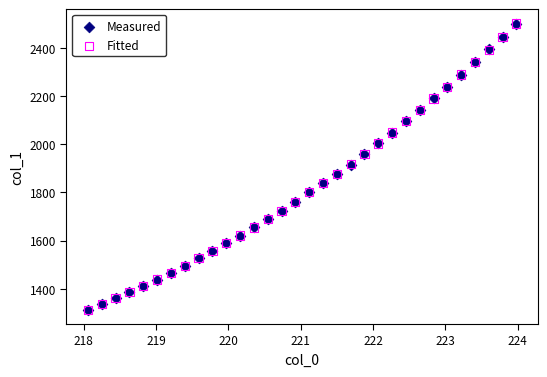

What are all the series names shown in the legend?

Measured, Fitted